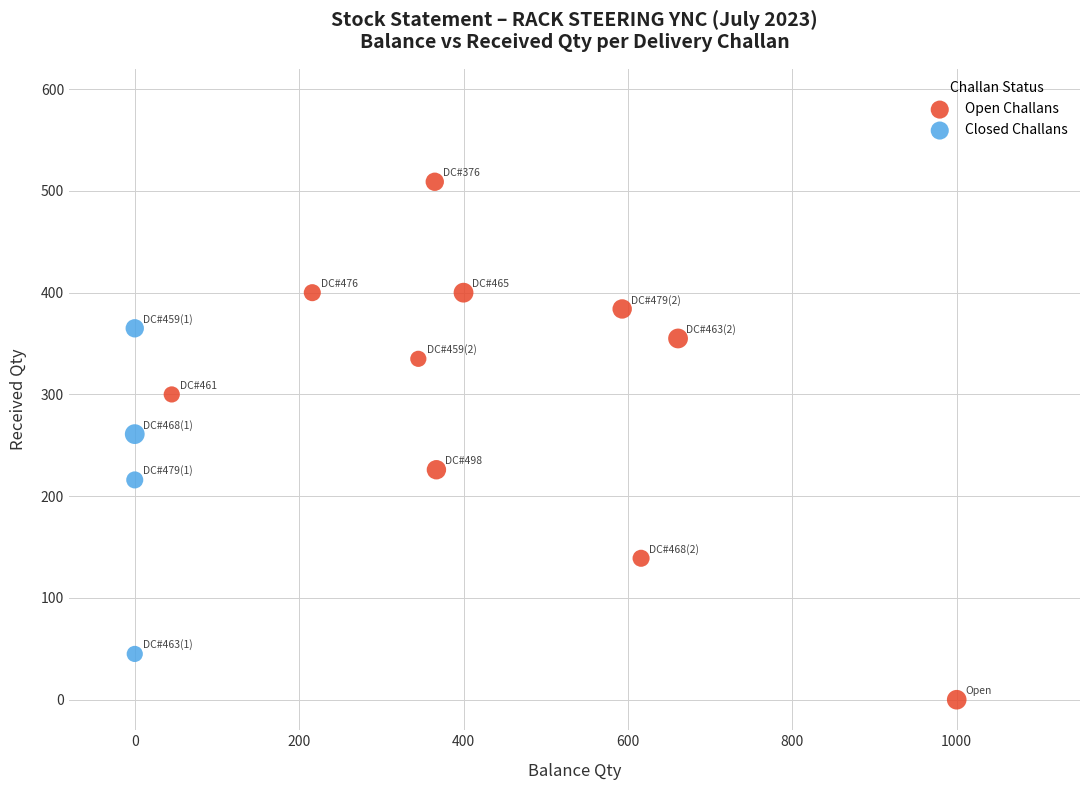

Which series has the largest Y range (max minus min)?

Open Challans